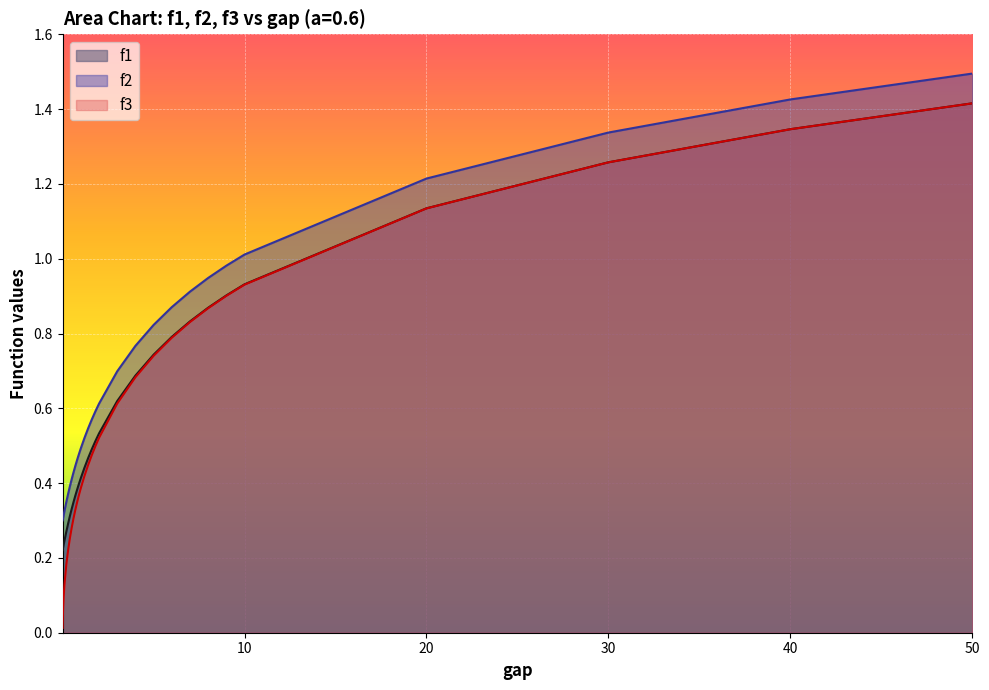

Which series has the largest range (max minus min)?

f3